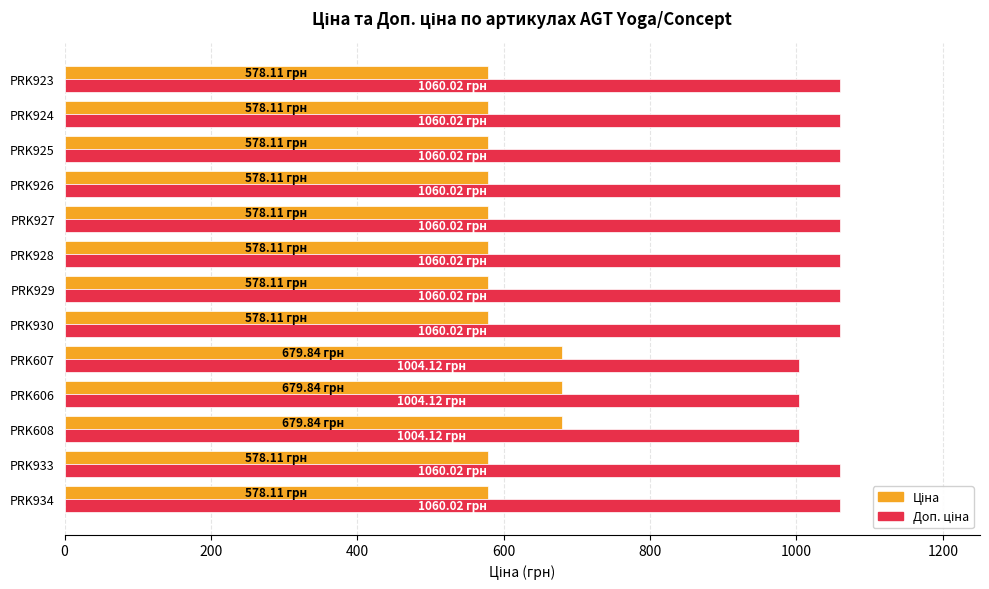

At how many categories does at least one series exceed 740?

13